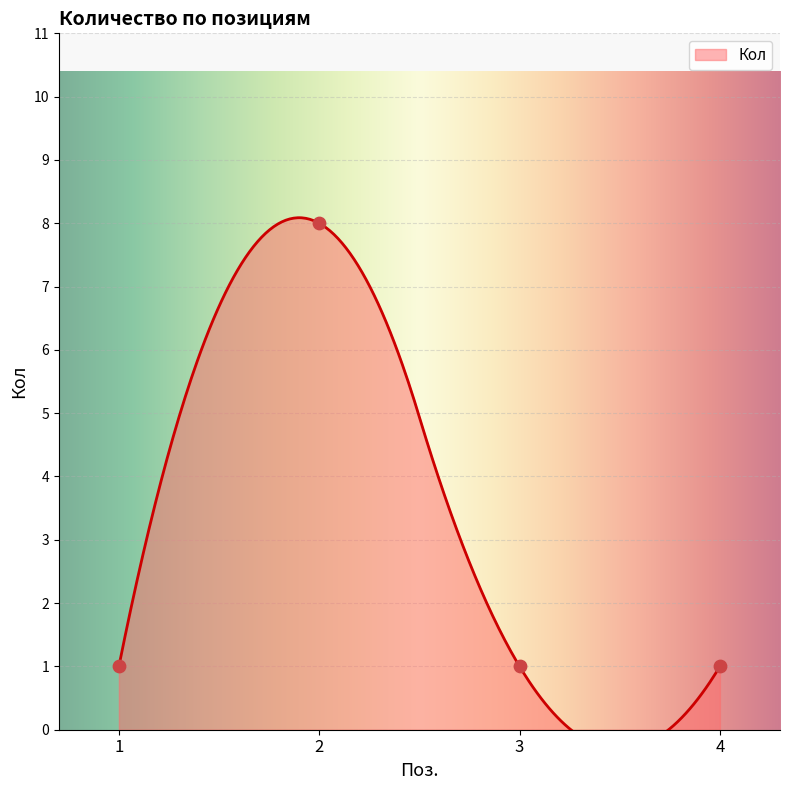

Approximately how many times larger is the value at 2 compared to 3?

8.0